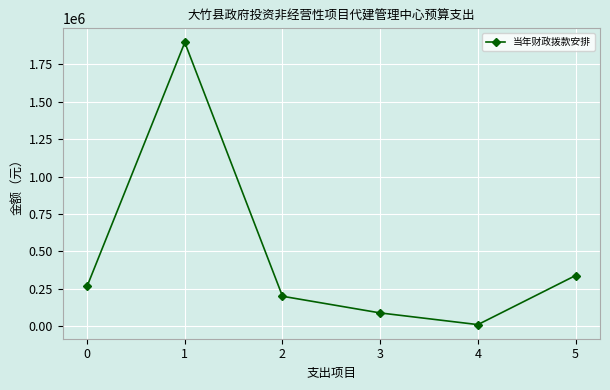

The chart shows a value of 9571 at 4. True or false?

True